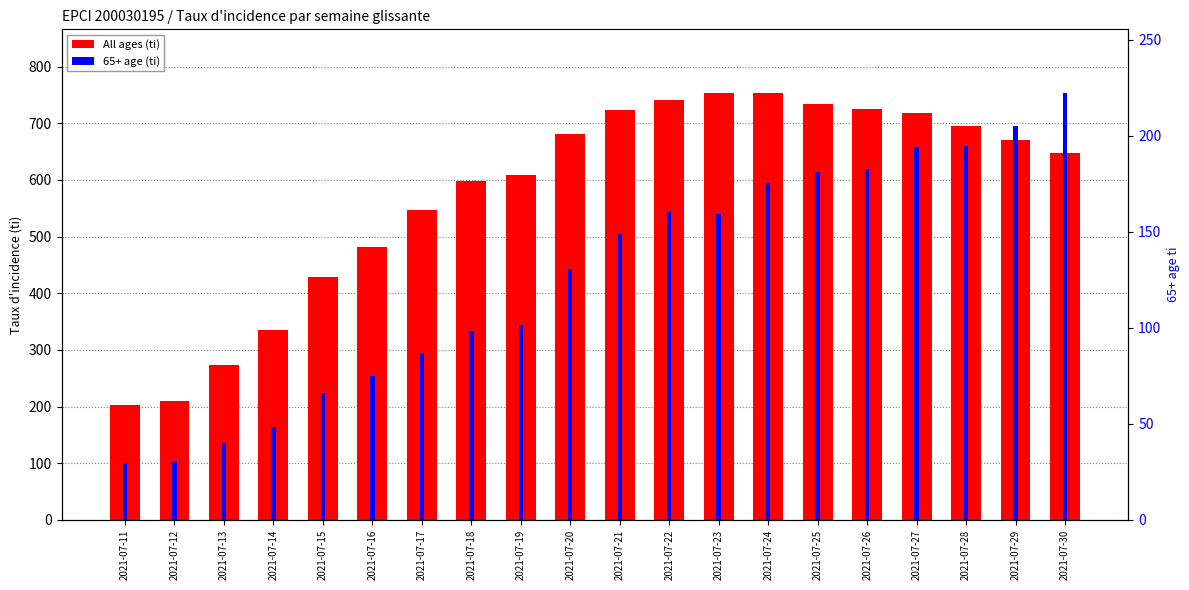

Where does the All ages (ti) series first go above 670?

2021-07-20